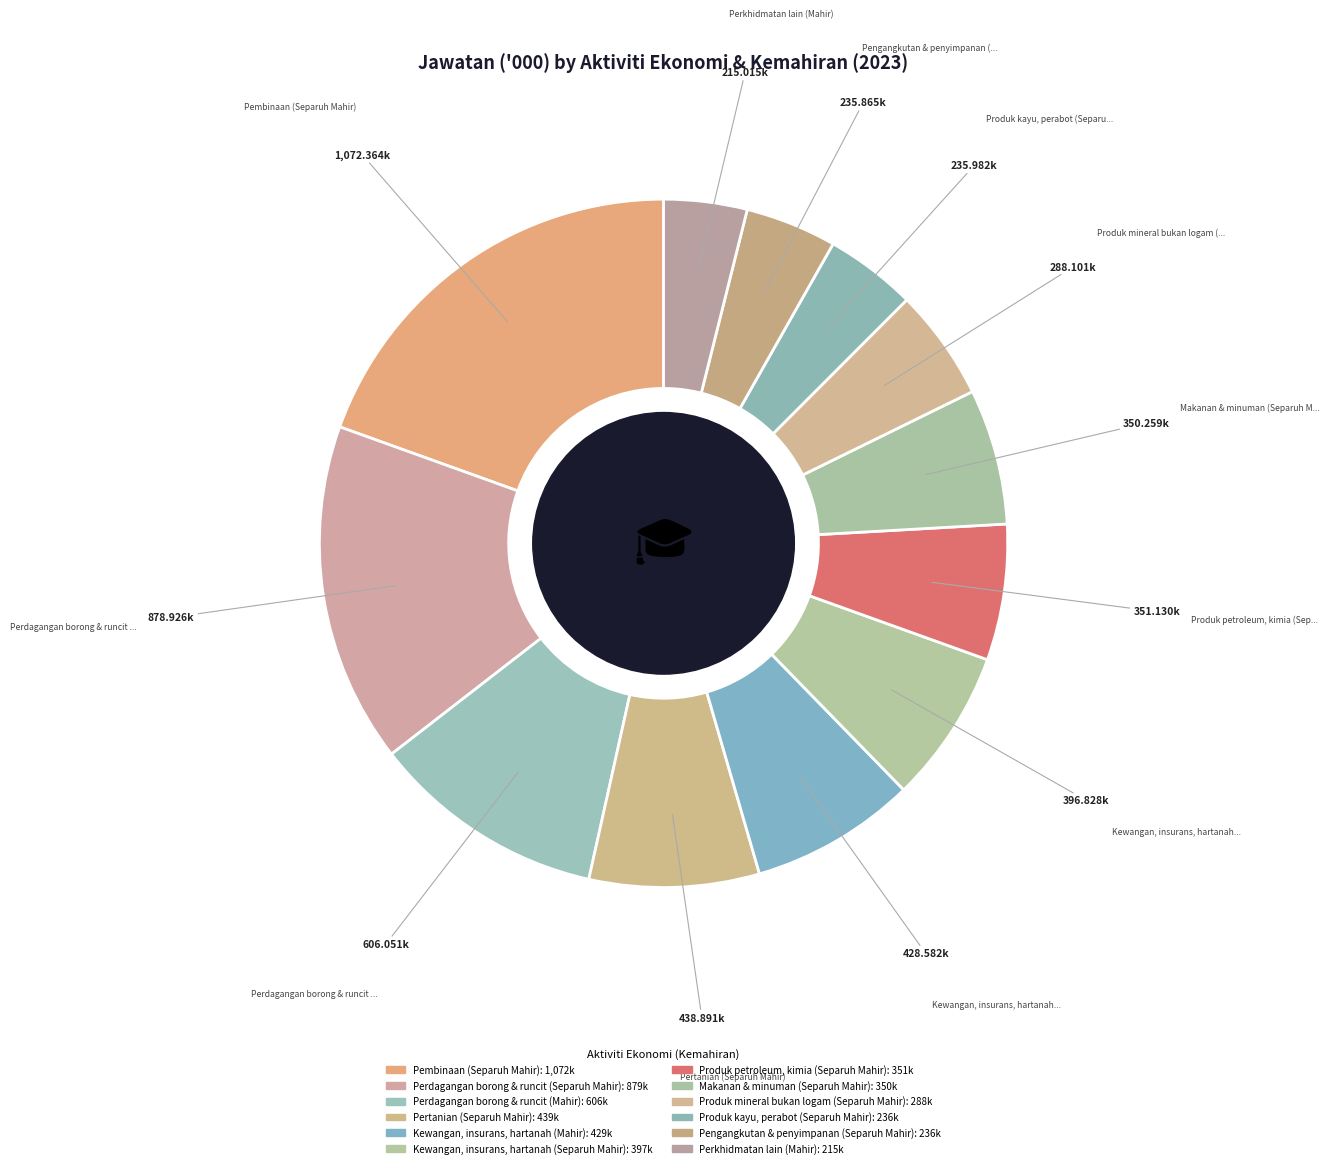

Does Perdagangan borong & runcit (Mahir) represent more than half of the total?

No